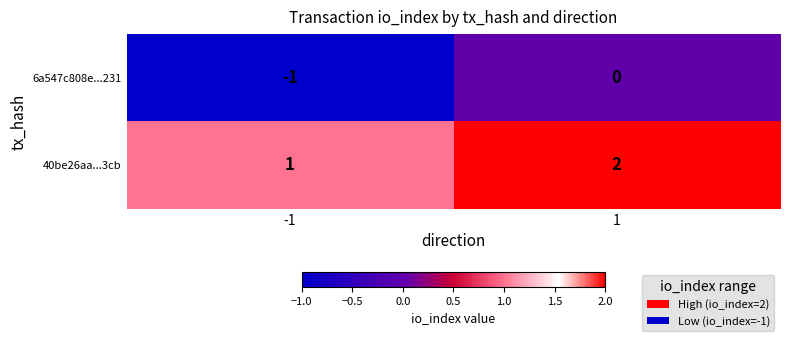

Is it true that 6a547c808e...231 equals 1 at 1?

False